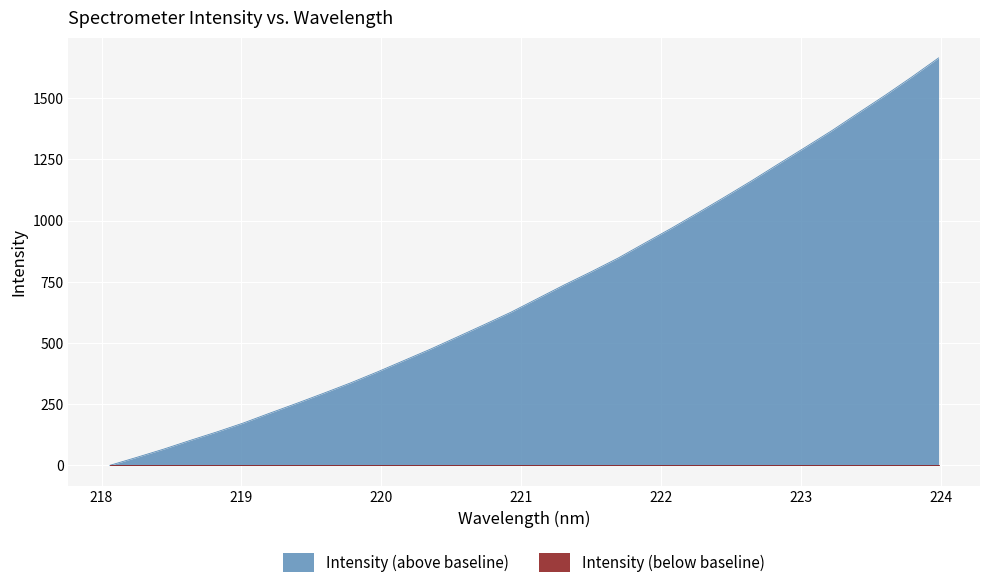

True or false: the data has more than 2 interior local peaks.

False